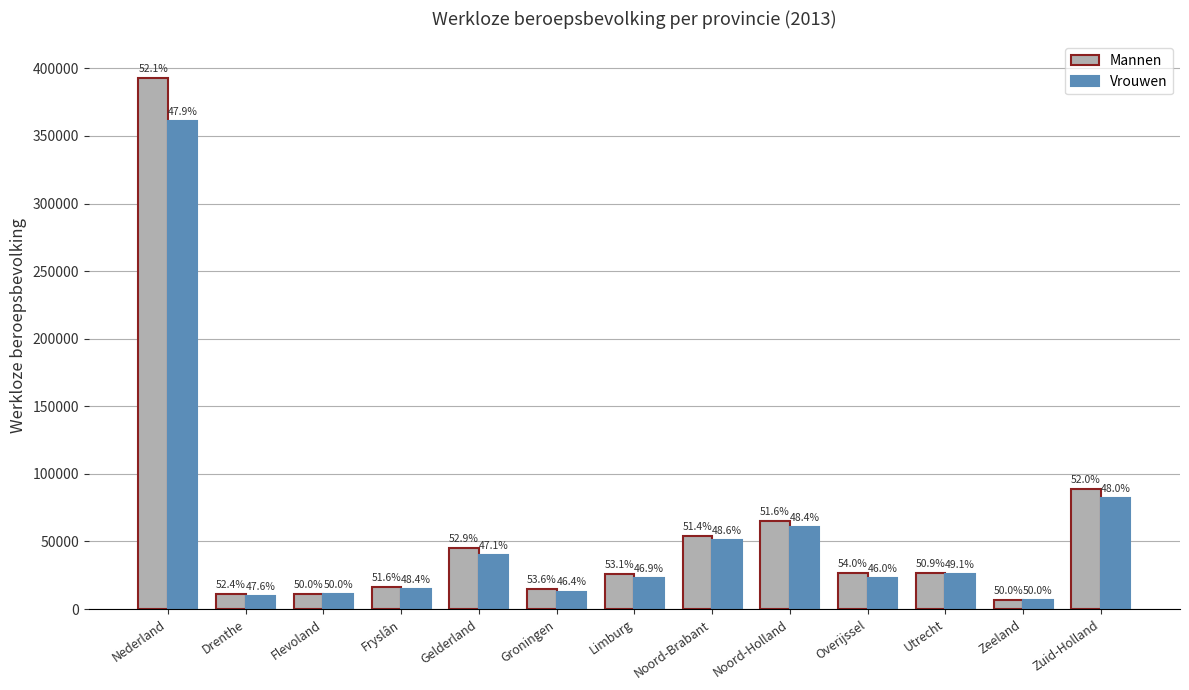

Does the chart contain stacked bars?

No